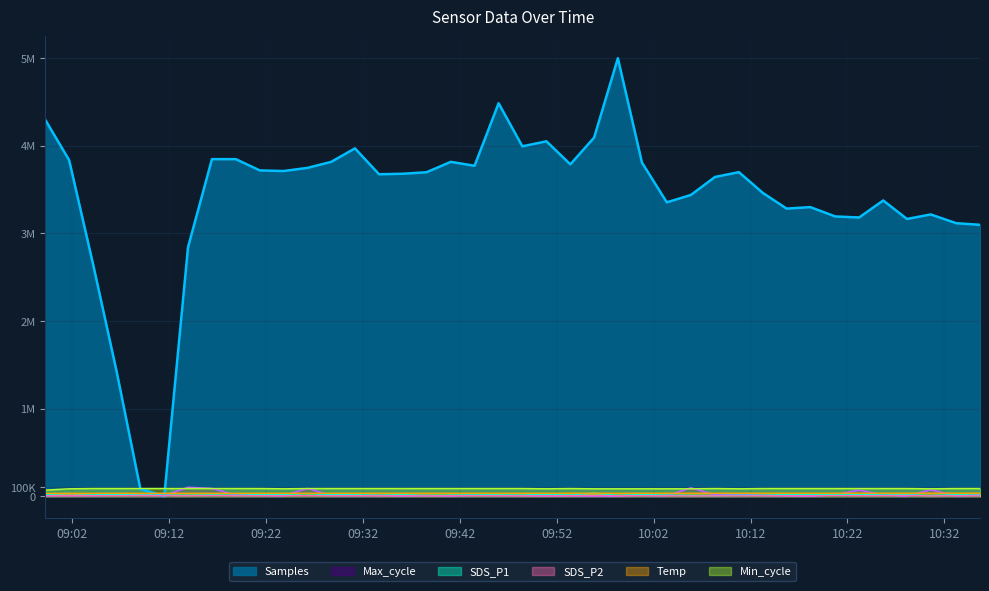

What is the difference between the second highest and second lowest values in the Temp series?

2100.0